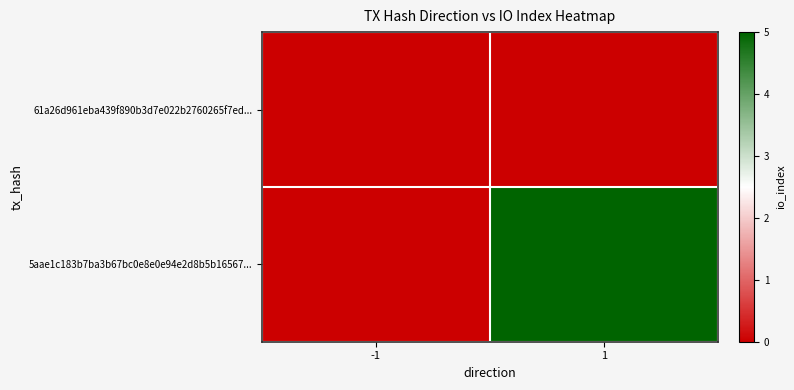

Reading right to left, transcribe all the data shown in this chart.

61a26d961eba439f890b3d7e022b2760265f7ed...: 1=0	-1=0
5aae1c183b7ba3b67bc0e8e0e94e2d8b5b16567...: 1=5	-1=0